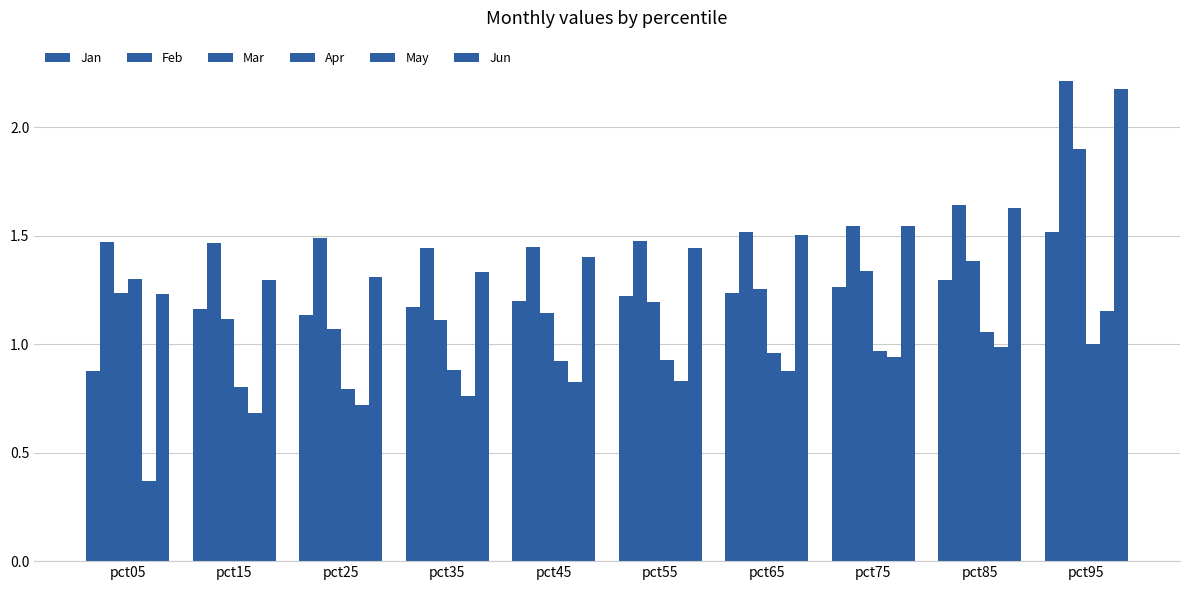

The value of Jun at pct05 is 1.2. True or false?

True